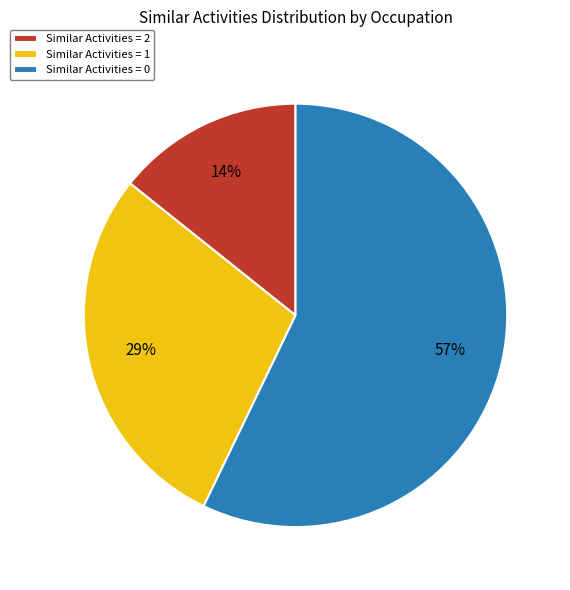

How many slices are in this pie chart?

3